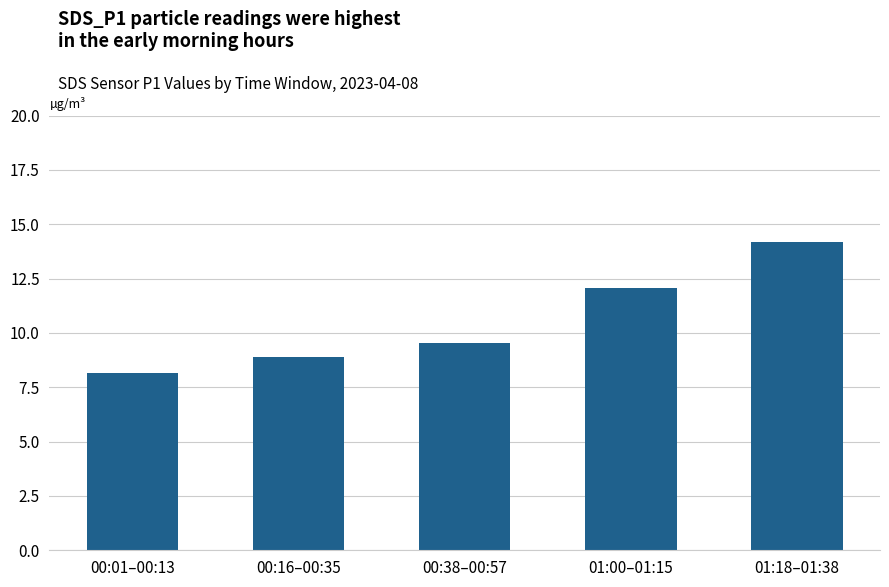

What is the value of the 1st bar from the left?

8.1